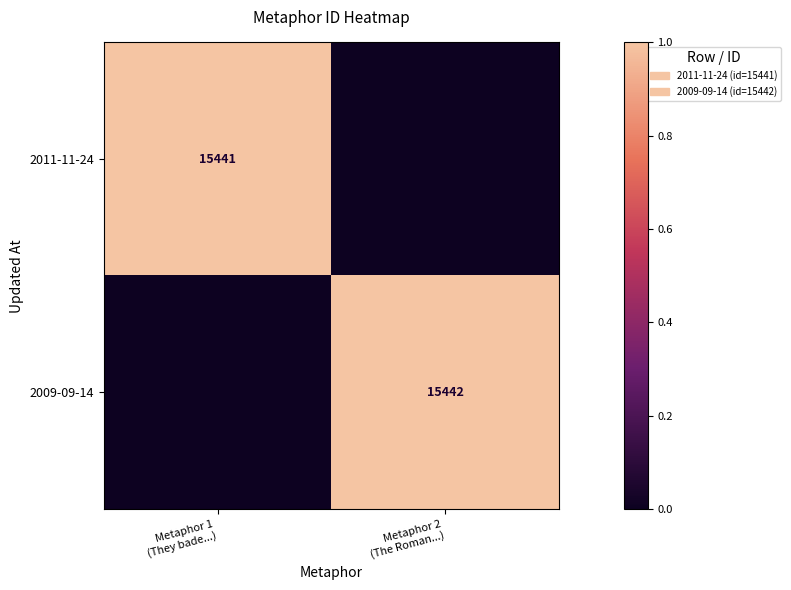

Is it true that 2011-11-24 equals 0.0 at Metaphor 2 (The Roman...)?

True